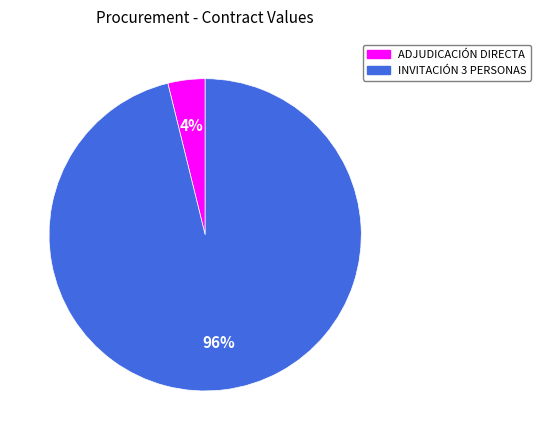

Is there a majority slice in this chart?

Yes